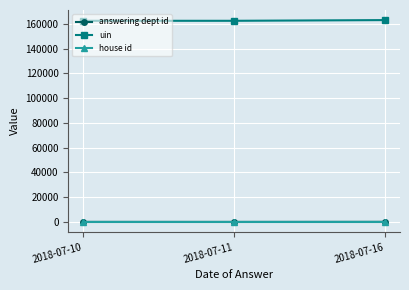

At which label is answering dept id closest to 33?

2018-07-10